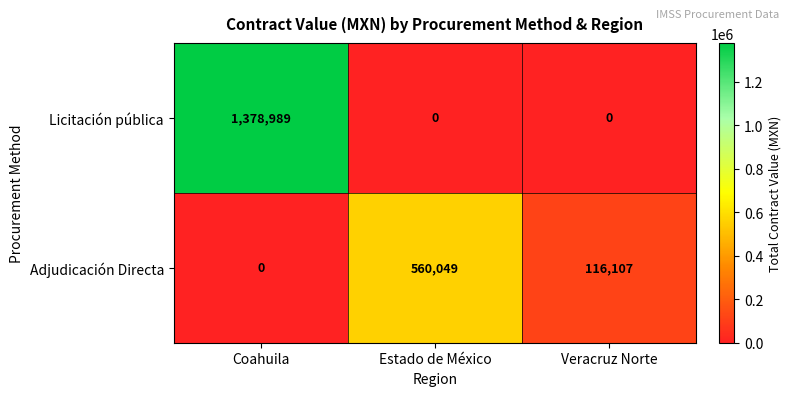

True or false: Licitación pública has a value of 0 at Estado de México.

True